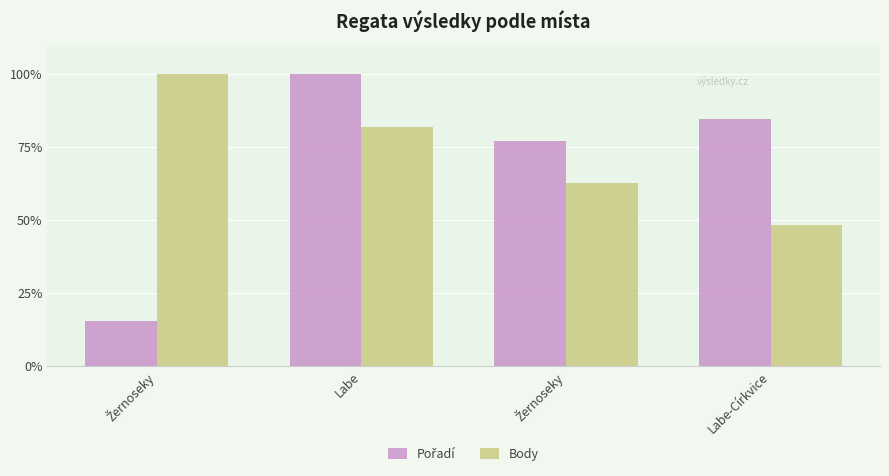

What is the difference between the second highest and minimum values in the Pořadí series?

69.2